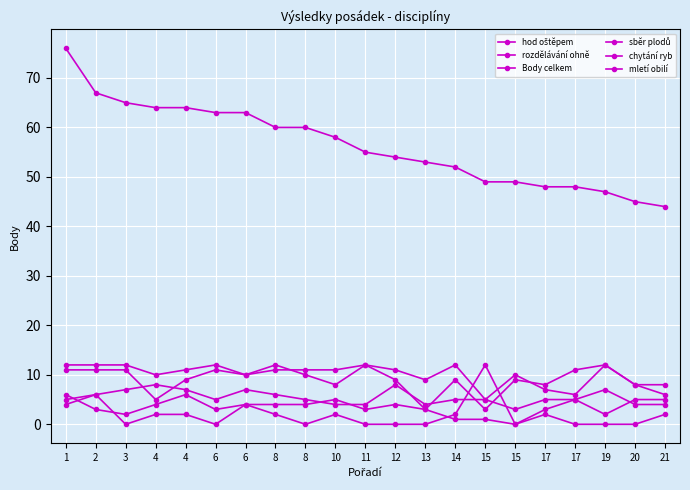

Where does the rozdělávání ohně series first go above 2?

1